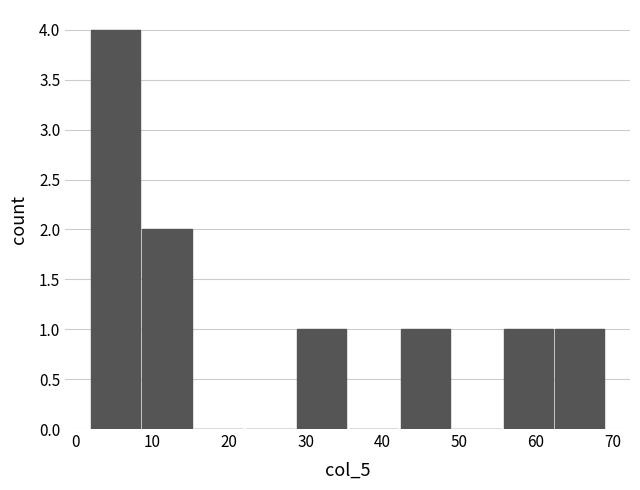

Reading left to right, transcribe this chart: for each bar, give the range it covers on the x-axis and its height. Neither the bar edges nor the heights are printed on the chart, so give them approximately, as read against the axes.

2 to 9: 4
9 to 15: 2
15 to 22: 0
22 to 29: 0
29 to 35: 1
35 to 42: 0
42 to 49: 1
49 to 56: 0
56 to 62: 1
62 to 69: 1